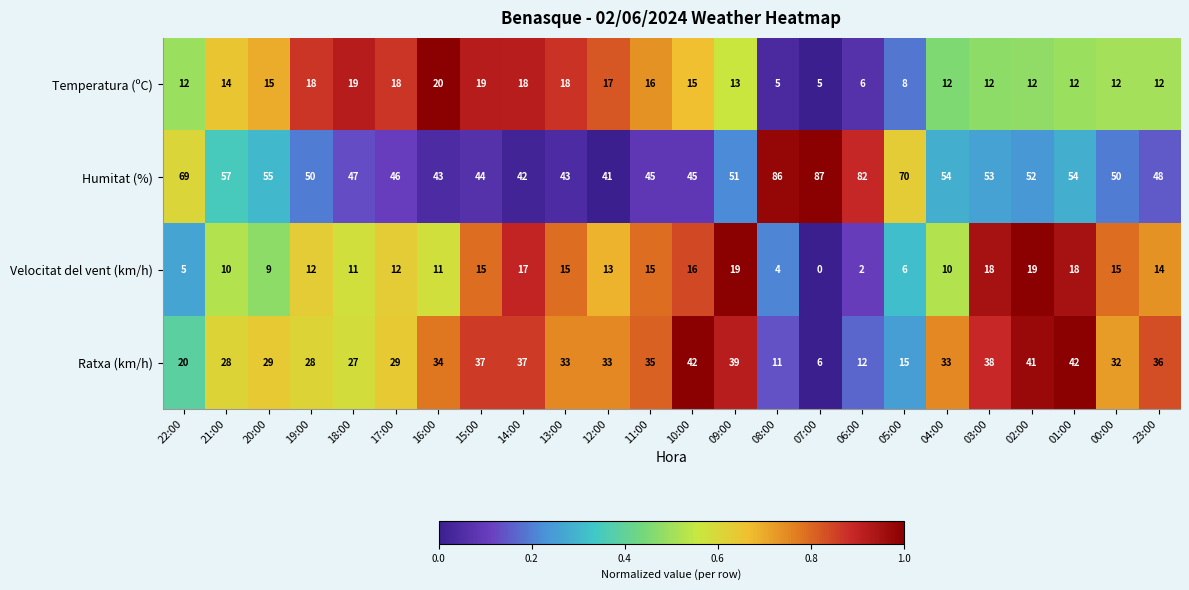

List the series in order of their peak value, highest first.

Humitat (%), Ratxa (km/h), Temperatura (ºC), Velocitat del vent (km/h)